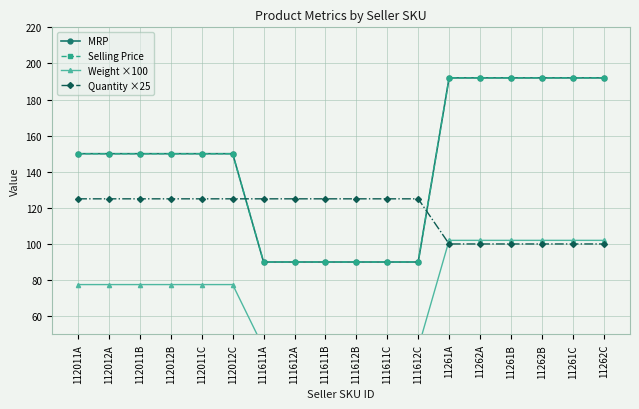

What is the label of the 8th point from the right?

111611C